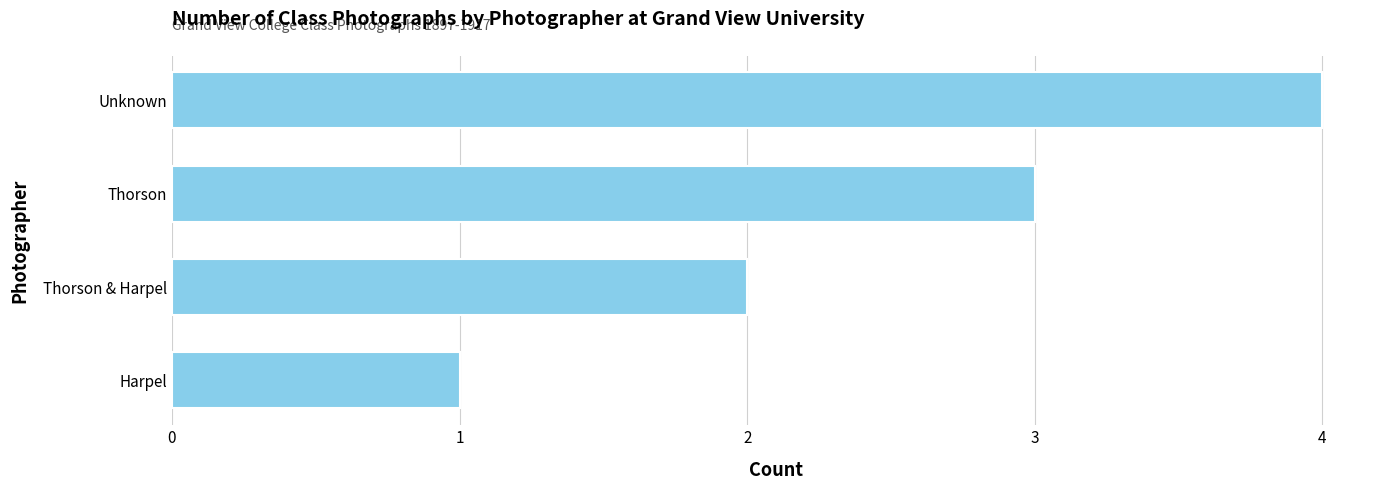

At which category does the chart reach its peak across all series?

Unknown